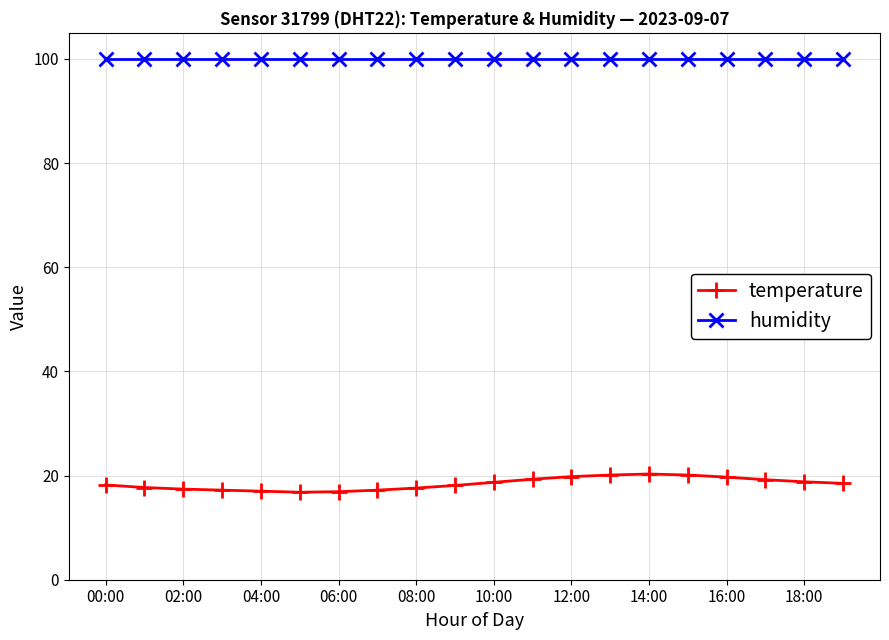

What is the difference between the maximum and minimum values in the temperature series?

3.5